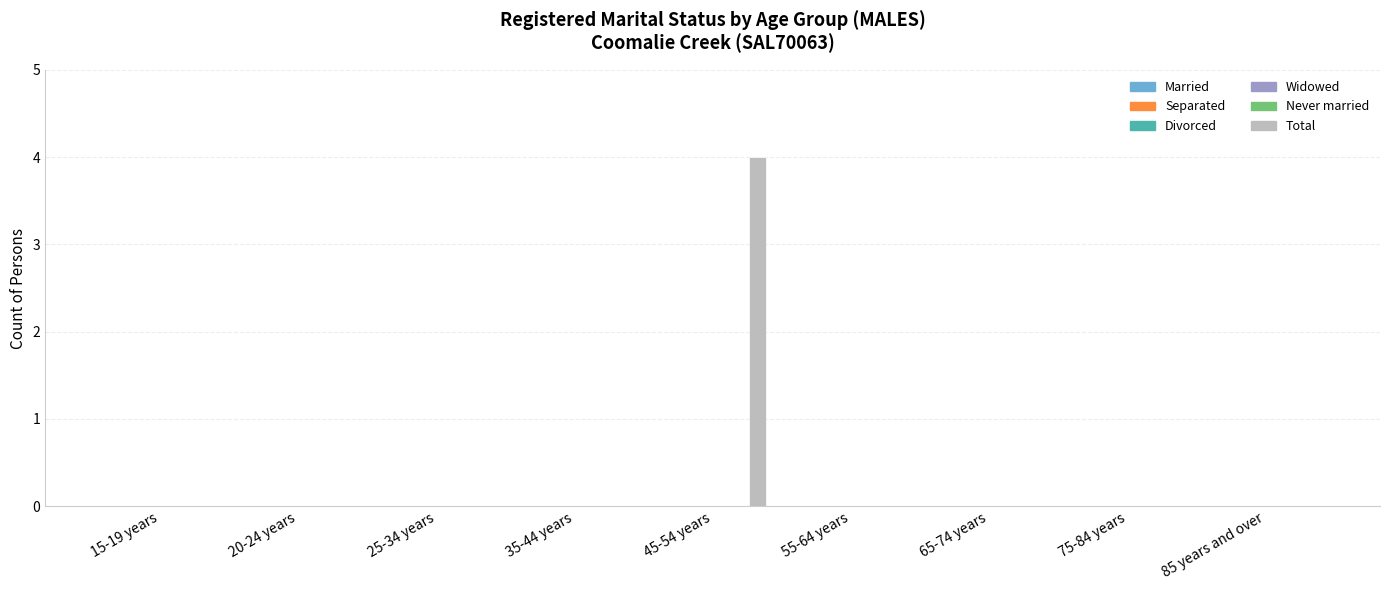

How many series are shown in this chart?

1